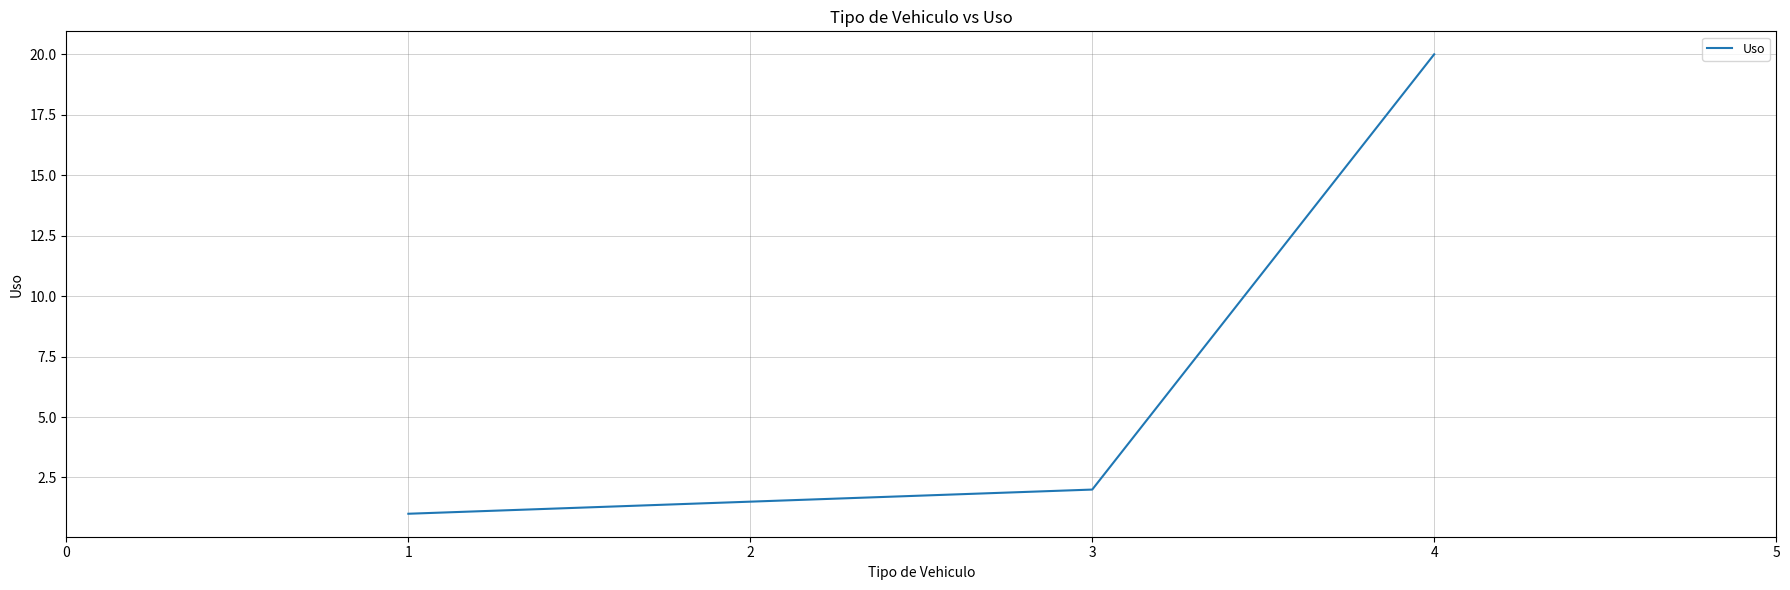

Rank the categories by value from lowest to highest.

1, 3, 4